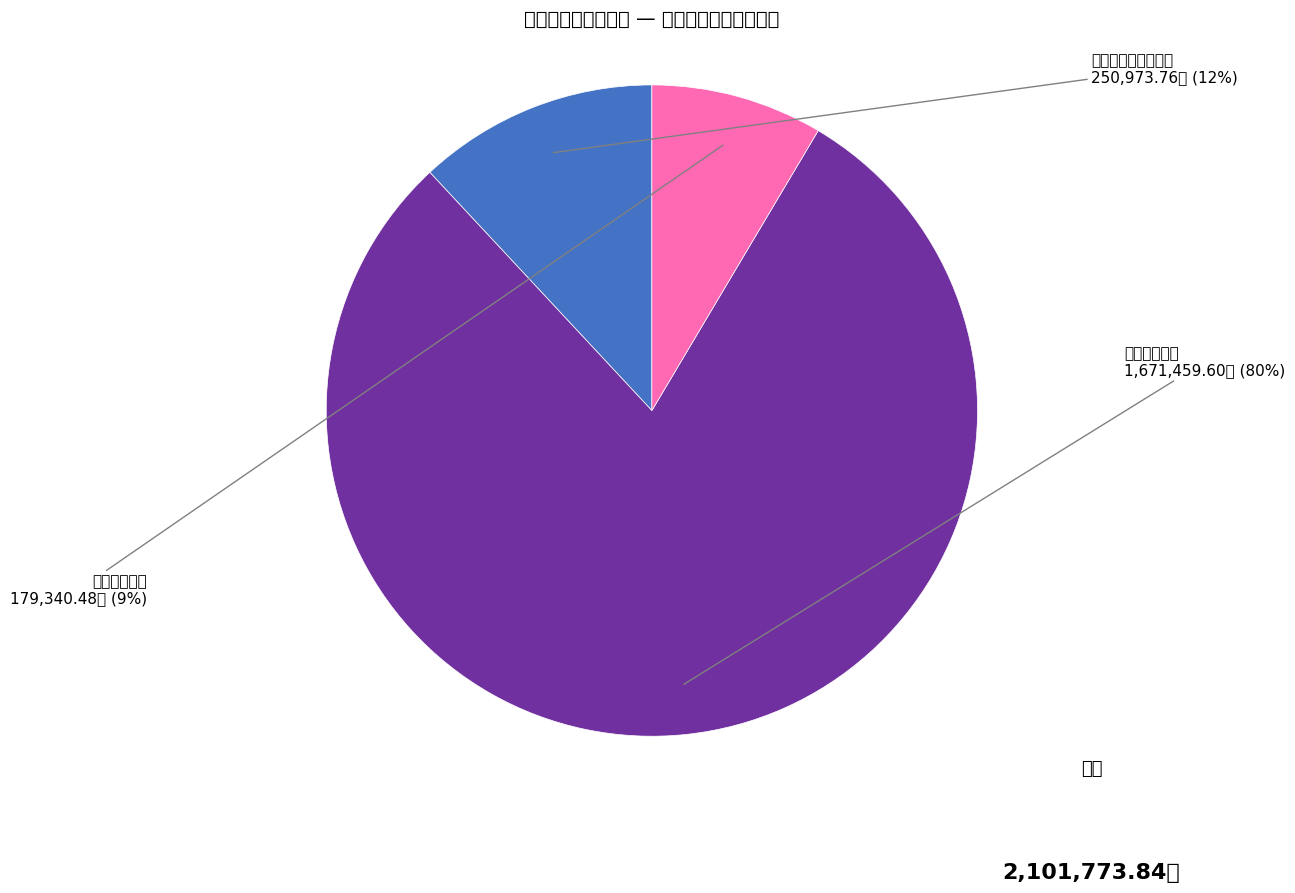

The 社会保障和就业支出 slice represents 23% of the pie. True or false?

False